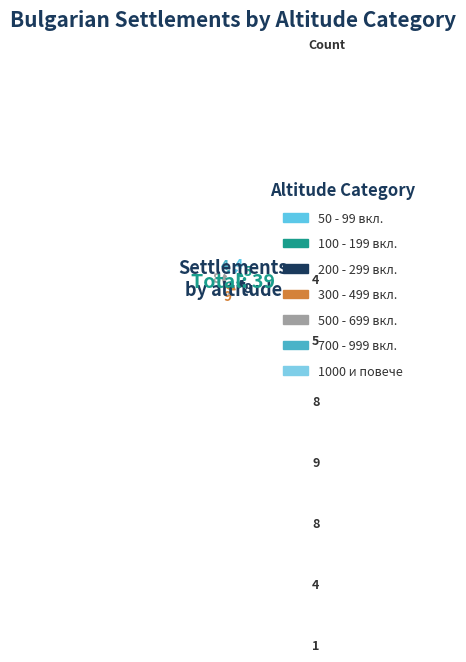

Which slice is the smallest?

1000 и повече